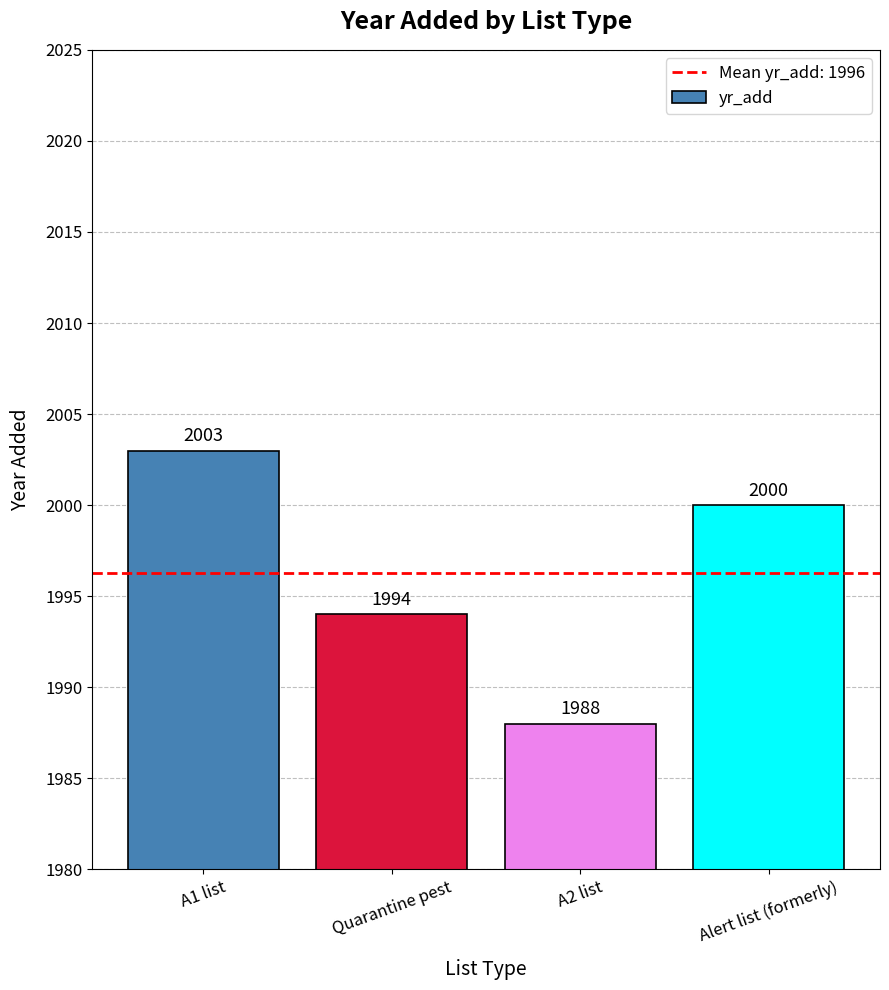

What is the change in value from Quarantine pest to Alert list (formerly)?

+6